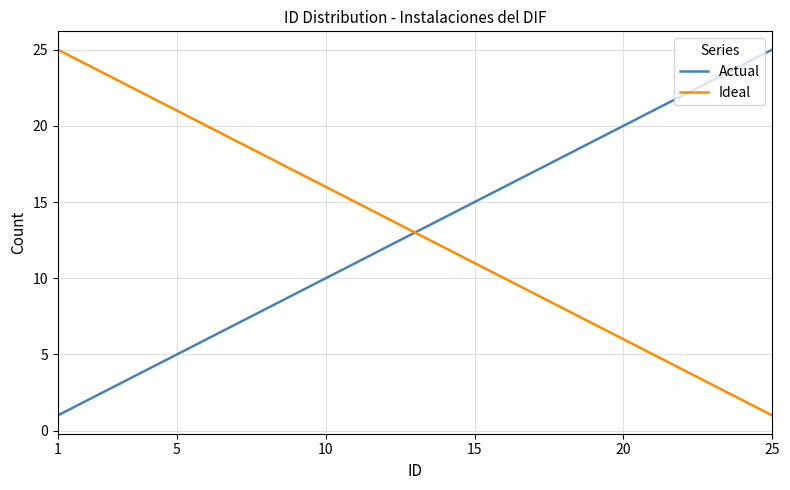

What is the greatest value displayed?

25